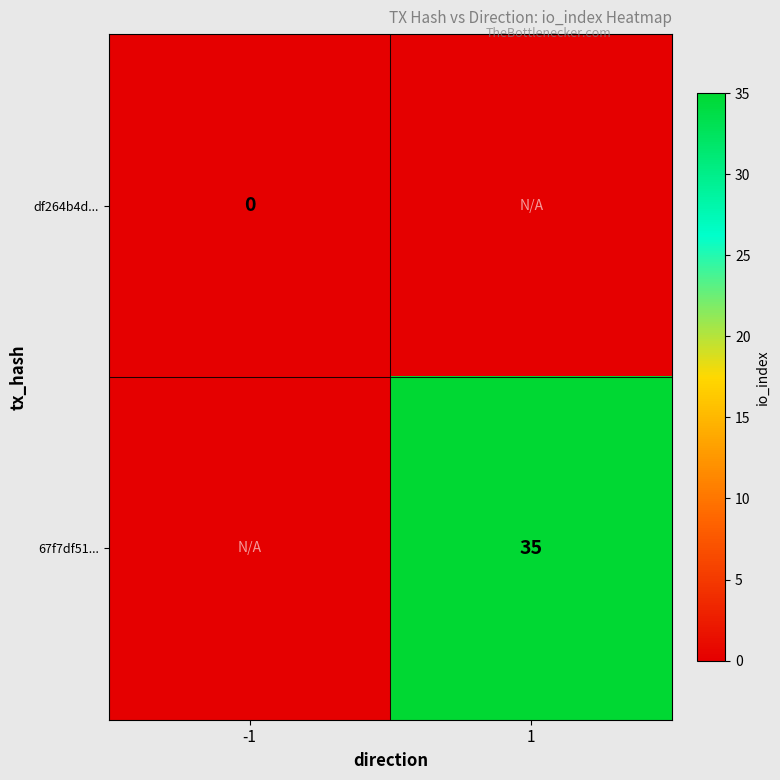

True or false: 67f7df51... has a value of 23 at 1.

False